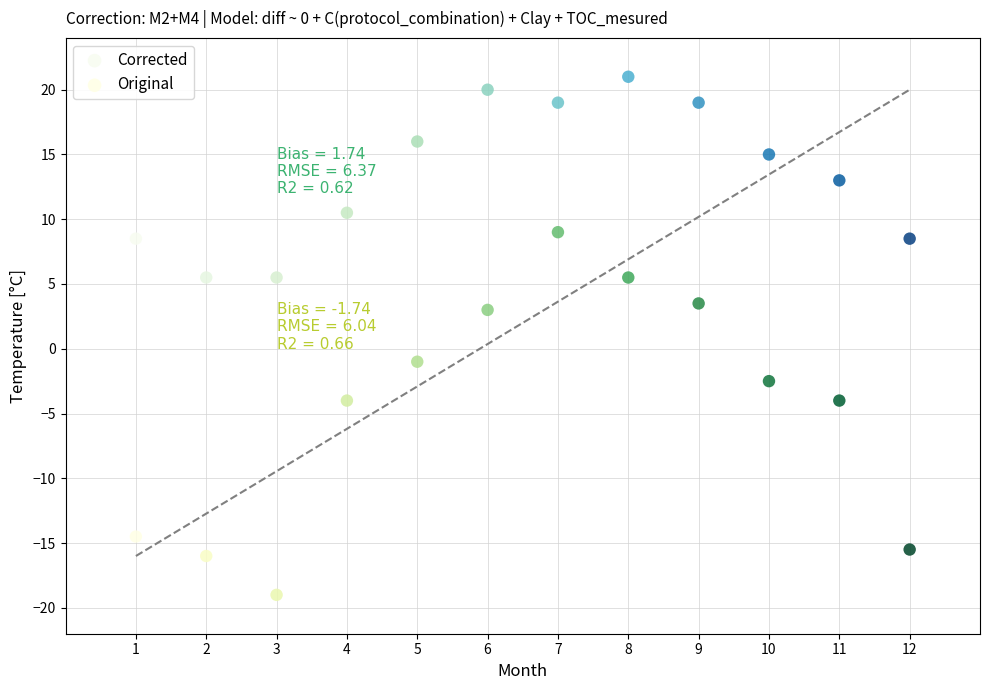

Which series contains the highest Y value?

Corrected